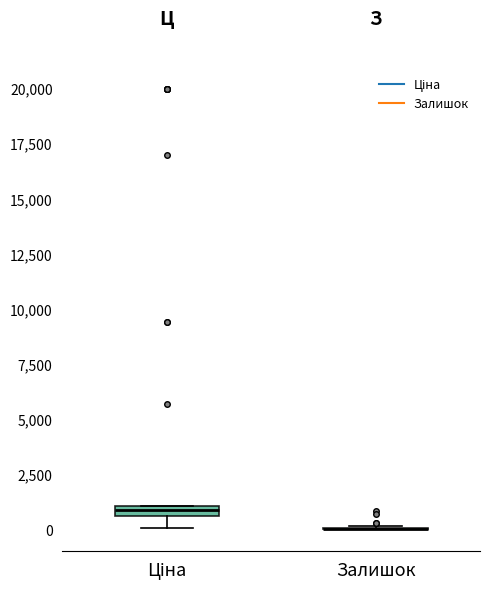

Where does the lower whisker of the box for Ціна end on the y-axis? The values are not printed on the chart, so give them approximately, as read against the axis.

0